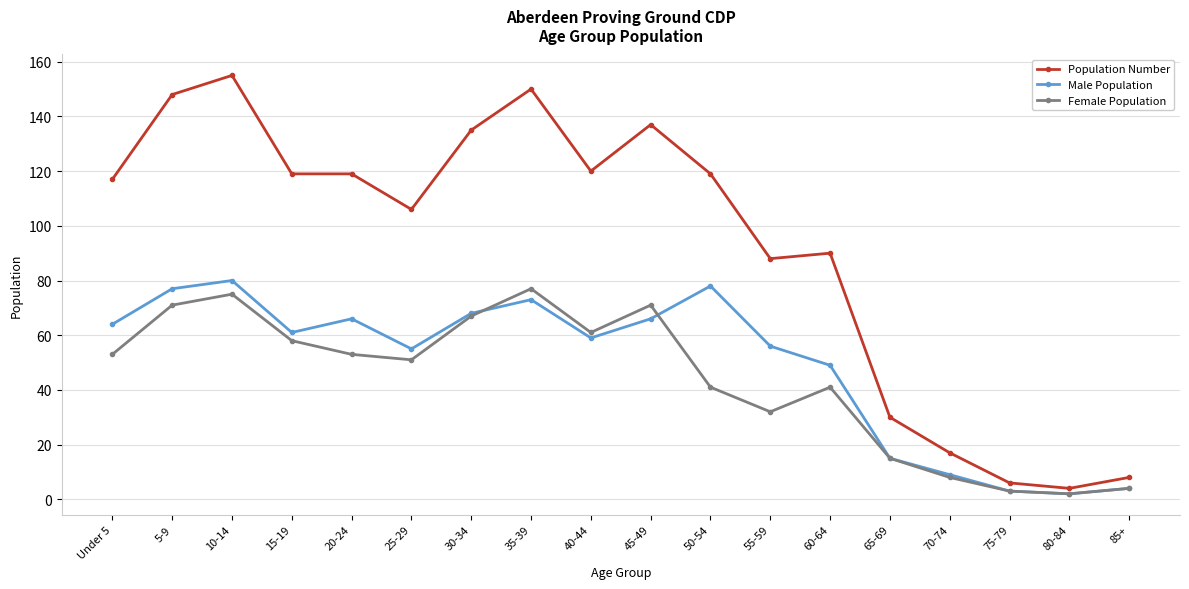

Rank the series at 25-29 from lowest to highest value.

Female Population, Male Population, Population Number